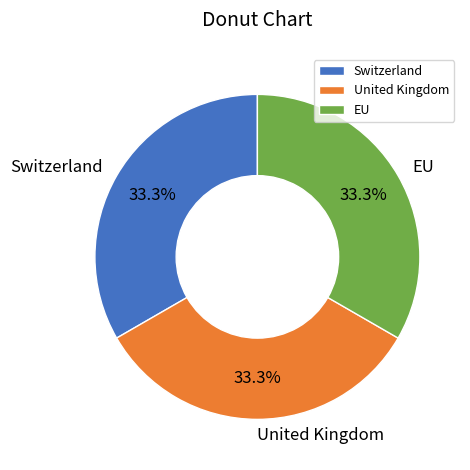

Is it true that Switzerland is 24% of the pie?

False